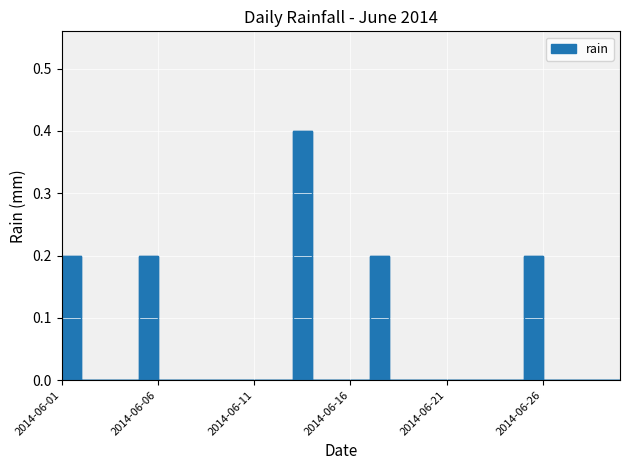

Reading right to left, transcribe all the data shown in this chart.

2014-06-30=0.0	2014-06-29=0.0	2014-06-28=0.0	2014-06-27=0.0	2014-06-26=0.2	2014-06-25=0.0	2014-06-24=0.0	2014-06-23=0.0	2014-06-22=0.0	2014-06-21=0.0	2014-06-20=0.0	2014-06-19=0.0	2014-06-18=0.2	2014-06-17=0.0	2014-06-16=0.0	2014-06-15=0.0	2014-06-14=0.4	2014-06-13=0.0	2014-06-12=0.0	2014-06-11=0.0	2014-06-10=0.0	2014-06-09=0.0	2014-06-08=0.0	2014-06-07=0.0	2014-06-06=0.2	2014-06-05=0.0	2014-06-04=0.0	2014-06-03=0.0	2014-06-02=0.2	2014-06-01=0.0